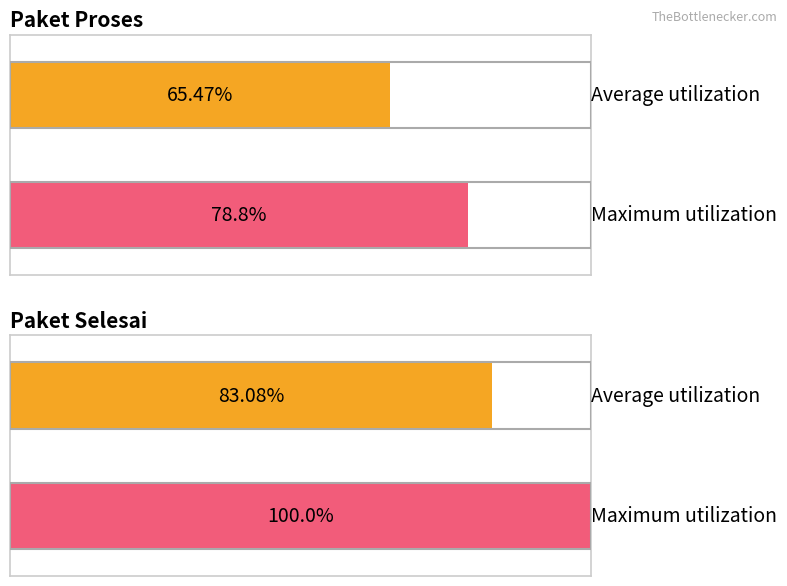

Which label corresponds to the largest value in the chart?

Paket Selesai